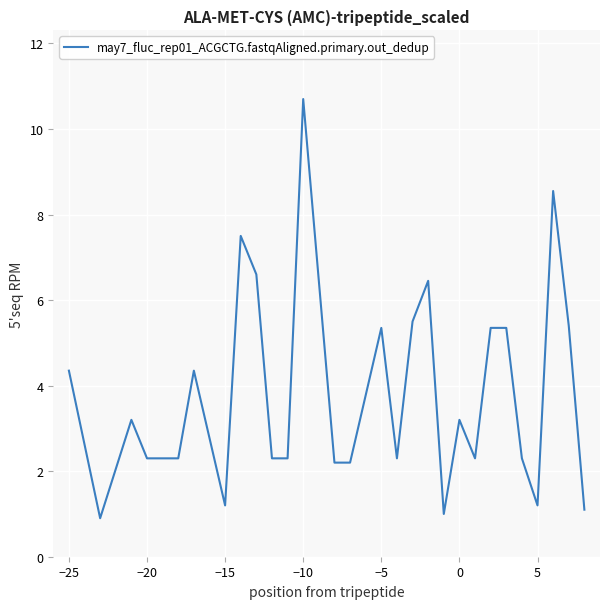

What is the maximum value shown in the chart?

10.7